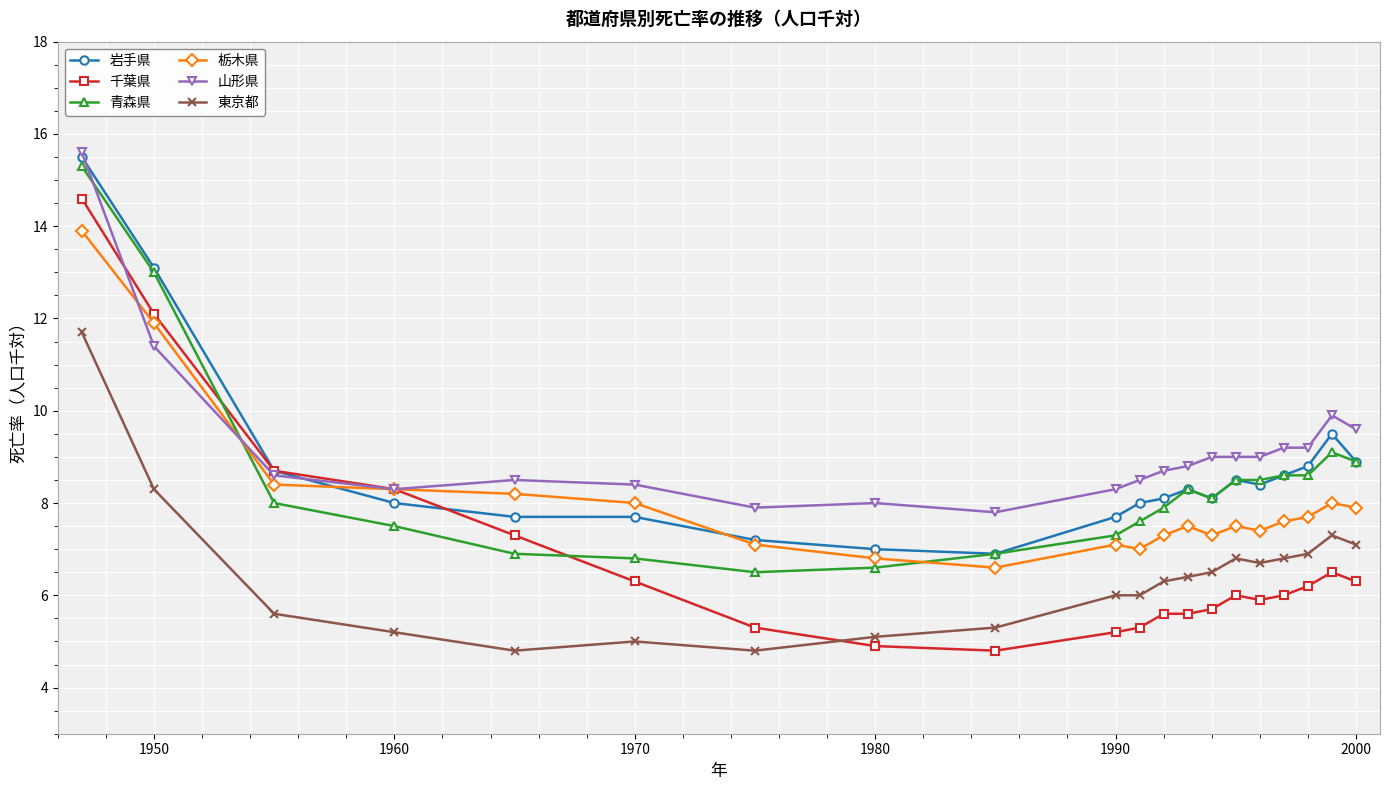

True or false: 東京都 and 山形県 cross at least once.

False